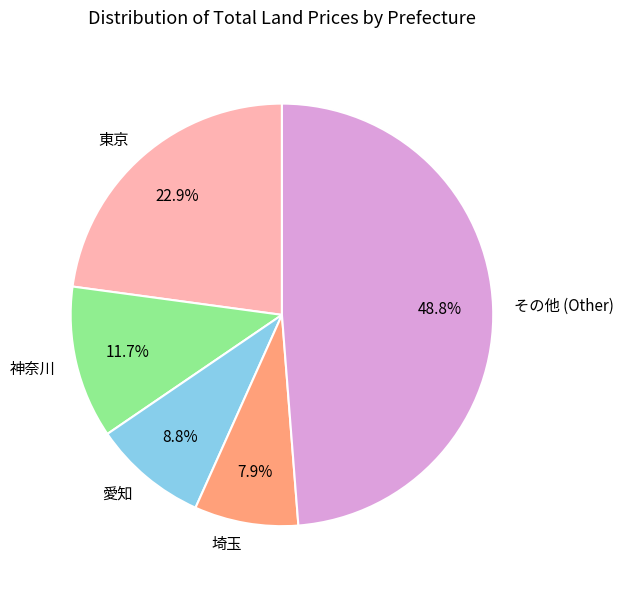

How many segments does this pie chart have?

5